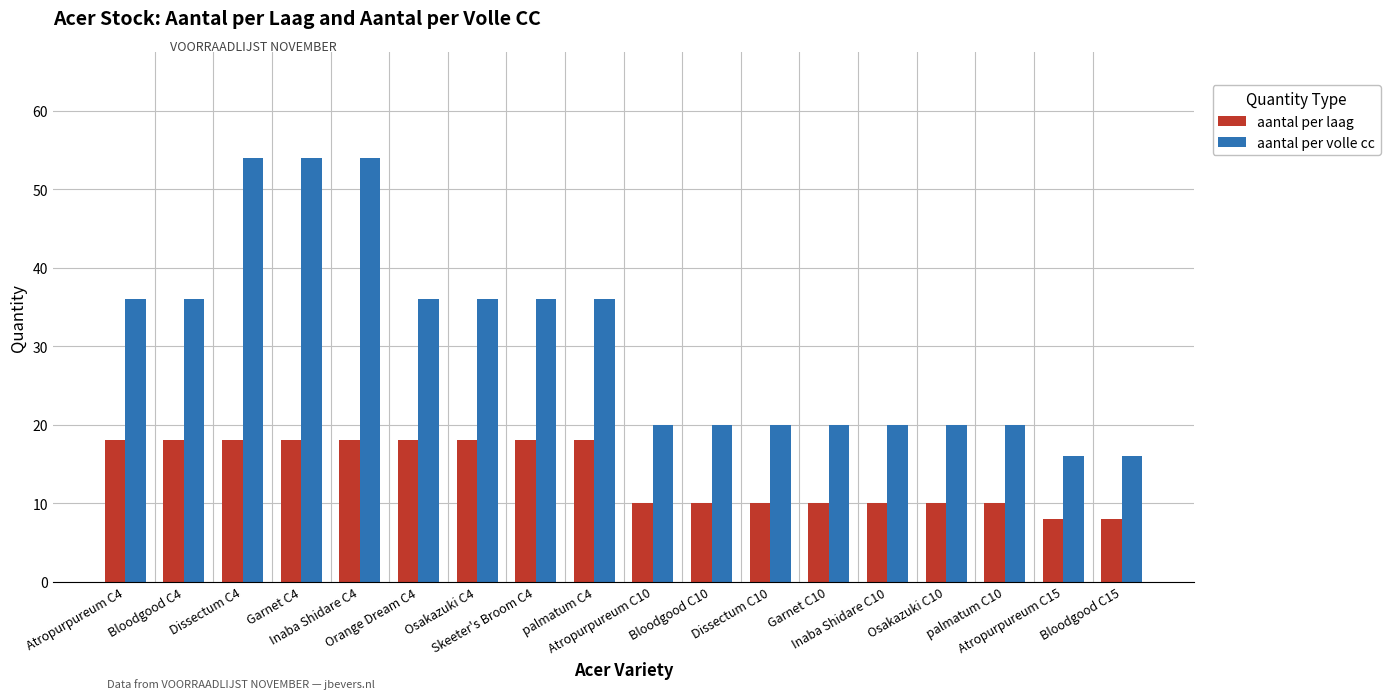

Are the bars grouped side by side (vs. stacked)?

Yes